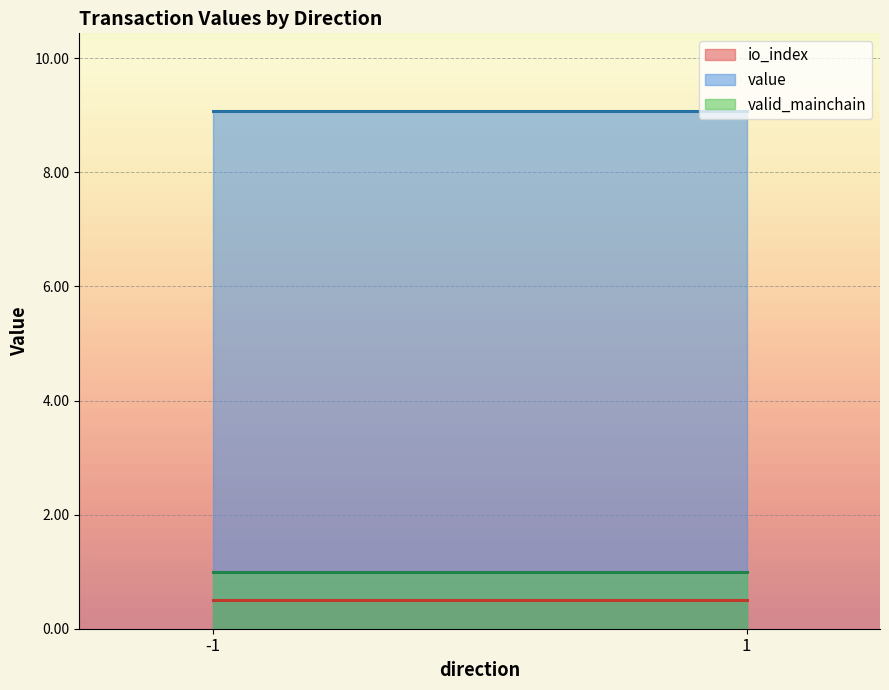

How many lines are shown in the chart?

3